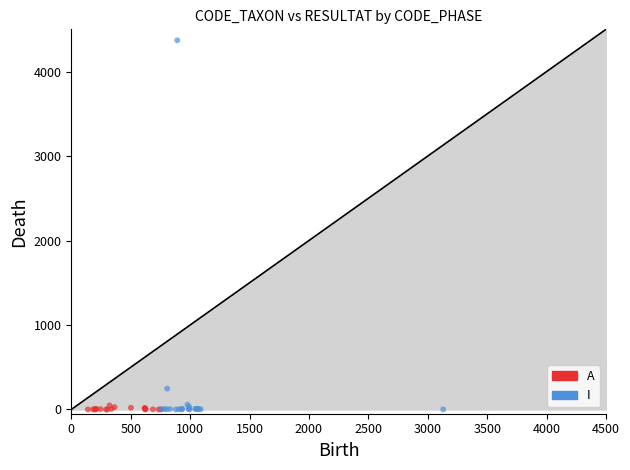

Which series contains the highest Y value?

I